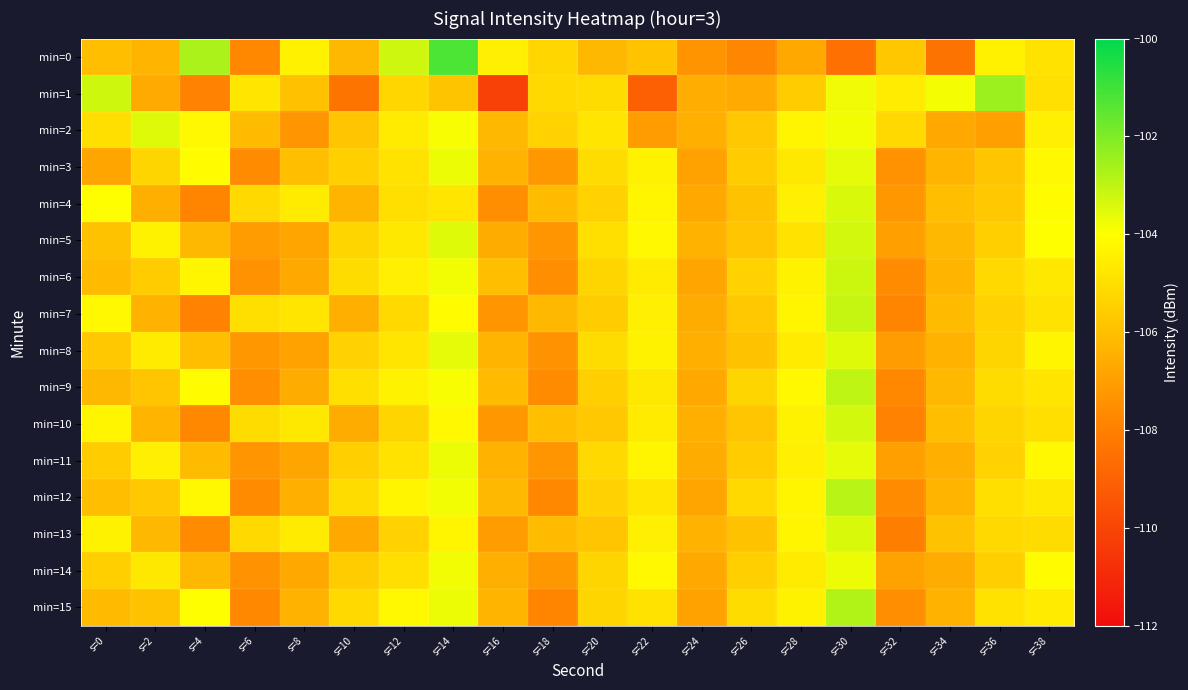

Reading right to left, list all the values displayed in this chart.

min=0: s=38=-104.9	s=36=-104.4	s=34=-108.4	s=32=-105.7	s=30=-108.5	s=28=-106.7	s=26=-107.8	s=24=-107.3	s=22=-105.9	s=20=-106.2	s=18=-105.3	s=16=-104.5	s=14=-101.2	s=12=-103.2	s=10=-106.2	s=8=-104.4	s=6=-107.7	s=4=-102.7	s=2=-106.3	s=0=-106.0
min=1: s=38=-104.9	s=36=-102.4	s=34=-103.8	s=32=-104.6	s=30=-103.8	s=28=-105.6	s=26=-106.6	s=24=-106.5	s=22=-109.1	s=20=-105.1	s=18=-105.2	s=16=-110.1	s=14=-105.8	s=12=-105.3	s=10=-108.4	s=8=-105.9	s=6=-104.8	s=4=-107.9	s=2=-106.6	s=0=-103.2
min=2: s=38=-104.5	s=36=-107.0	s=34=-106.7	s=32=-105.2	s=30=-103.8	s=28=-104.3	s=26=-105.7	s=24=-106.5	s=22=-107.1	s=20=-104.8	s=18=-105.4	s=16=-106.2	s=14=-103.9	s=12=-104.6	s=10=-105.8	s=8=-107.3	s=6=-106.1	s=4=-104.2	s=2=-103.5	s=0=-105.0
min=3: s=38=-104.2	s=36=-105.8	s=34=-106.3	s=32=-107.4	s=30=-103.6	s=28=-104.7	s=26=-105.6	s=24=-106.9	s=22=-104.4	s=20=-105.1	s=18=-107.2	s=16=-106.4	s=14=-103.7	s=12=-104.9	s=10=-105.5	s=8=-106.0	s=6=-107.6	s=4=-104.1	s=2=-105.3	s=0=-106.8
min=4: s=38=-104.1	s=36=-105.7	s=34=-106.0	s=32=-107.2	s=30=-103.4	s=28=-104.5	s=26=-105.9	s=24=-106.7	s=22=-104.3	s=20=-105.4	s=18=-106.1	s=16=-107.5	s=14=-104.8	s=12=-105.0	s=10=-106.3	s=8=-104.6	s=6=-105.2	s=4=-107.8	s=2=-106.5	s=0=-104.0
min=5: s=38=-104.0	s=36=-105.5	s=34=-106.2	s=32=-107.0	s=30=-103.3	s=28=-104.9	s=26=-105.8	s=24=-106.4	s=22=-104.2	s=20=-105.0	s=18=-107.3	s=16=-106.6	s=14=-103.5	s=12=-104.7	s=10=-105.3	s=8=-106.8	s=6=-107.1	s=4=-106.2	s=2=-104.4	s=0=-105.9
min=6: s=38=-104.7	s=36=-105.2	s=34=-106.3	s=32=-107.6	s=30=-103.2	s=28=-104.4	s=26=-105.4	s=24=-106.8	s=22=-104.6	s=20=-105.3	s=18=-107.5	s=16=-106.0	s=14=-103.8	s=12=-104.5	s=10=-105.1	s=8=-106.7	s=6=-107.4	s=4=-104.3	s=2=-105.6	s=0=-106.1
min=7: s=38=-104.9	s=36=-105.4	s=34=-106.1	s=32=-107.8	s=30=-103.1	s=28=-104.3	s=26=-105.7	s=24=-106.6	s=22=-104.5	s=20=-105.6	s=18=-106.2	s=16=-107.3	s=14=-104.1	s=12=-105.2	s=10=-106.5	s=8=-104.8	s=6=-105.0	s=4=-107.9	s=2=-106.4	s=0=-104.2
min=8: s=38=-104.3	s=36=-105.3	s=34=-106.4	s=32=-107.1	s=30=-103.5	s=28=-104.6	s=26=-105.9	s=24=-106.5	s=22=-104.4	s=20=-105.1	s=18=-107.4	s=16=-106.3	s=14=-103.6	s=12=-104.8	s=10=-105.4	s=8=-106.9	s=6=-107.2	s=4=-106.0	s=2=-104.6	s=0=-105.7
min=9: s=38=-104.8	s=36=-105.1	s=34=-106.2	s=32=-107.7	s=30=-103.0	s=28=-104.2	s=26=-105.3	s=24=-106.7	s=22=-104.7	s=20=-105.5	s=18=-107.6	s=16=-106.1	s=14=-103.9	s=12=-104.4	s=10=-105.0	s=8=-106.6	s=6=-107.5	s=4=-104.1	s=2=-105.8	s=0=-106.2
min=10: s=38=-105.0	s=36=-105.3	s=34=-106.0	s=32=-107.9	s=30=-103.3	s=28=-104.4	s=26=-105.8	s=24=-106.5	s=22=-104.6	s=20=-105.7	s=18=-106.0	s=16=-107.2	s=14=-104.2	s=12=-105.3	s=10=-106.6	s=8=-104.7	s=6=-105.1	s=4=-107.7	s=2=-106.3	s=0=-104.3
min=11: s=38=-104.2	s=36=-105.4	s=34=-106.5	s=32=-107.0	s=30=-103.6	s=28=-104.5	s=26=-105.6	s=24=-106.6	s=22=-104.3	s=20=-105.2	s=18=-107.3	s=16=-106.4	s=14=-103.7	s=12=-104.9	s=10=-105.5	s=8=-106.8	s=6=-107.3	s=4=-106.1	s=2=-104.5	s=0=-105.6
min=12: s=38=-104.7	s=36=-105.0	s=34=-106.3	s=32=-107.6	s=30=-102.9	s=28=-104.3	s=26=-105.2	s=24=-106.8	s=22=-104.8	s=20=-105.4	s=18=-107.7	s=16=-106.2	s=14=-103.8	s=12=-104.3	s=10=-105.1	s=8=-106.5	s=6=-107.6	s=4=-104.2	s=2=-105.7	s=0=-106.0
min=13: s=38=-105.1	s=36=-105.2	s=34=-105.9	s=32=-108.0	s=30=-103.4	s=28=-104.3	s=26=-105.9	s=24=-106.4	s=22=-104.5	s=20=-105.8	s=18=-106.1	s=16=-107.1	s=14=-104.3	s=12=-105.4	s=10=-106.7	s=8=-104.6	s=6=-105.2	s=4=-107.6	s=2=-106.2	s=0=-104.4
min=14: s=38=-104.1	s=36=-105.5	s=34=-106.6	s=32=-106.9	s=30=-103.7	s=28=-104.6	s=26=-105.5	s=24=-106.7	s=22=-104.2	s=20=-105.3	s=18=-107.2	s=16=-106.5	s=14=-103.8	s=12=-105.0	s=10=-105.6	s=8=-106.7	s=6=-107.4	s=4=-106.2	s=2=-104.7	s=0=-105.5
min=15: s=38=-104.6	s=36=-104.9	s=34=-106.4	s=32=-107.5	s=30=-102.8	s=28=-104.4	s=26=-105.1	s=24=-106.9	s=22=-104.9	s=20=-105.3	s=18=-107.8	s=16=-106.3	s=14=-103.7	s=12=-104.2	s=10=-105.2	s=8=-106.4	s=6=-107.7	s=4=-104.0	s=2=-105.9	s=0=-106.1